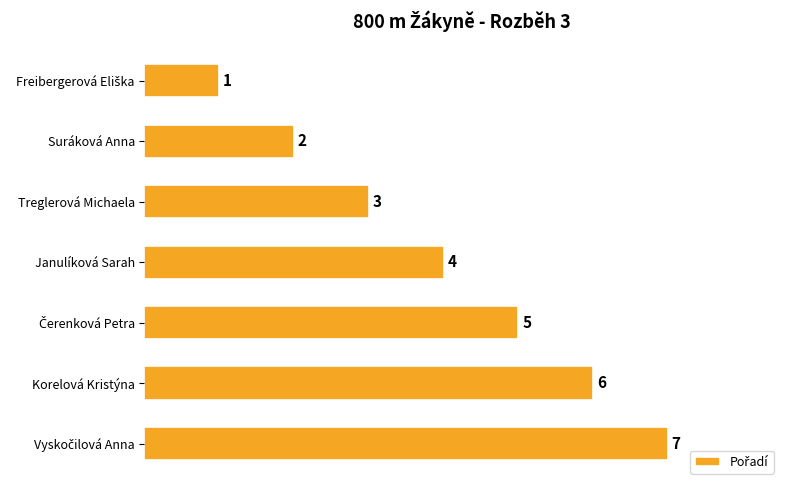

What is the sum of all values?

28